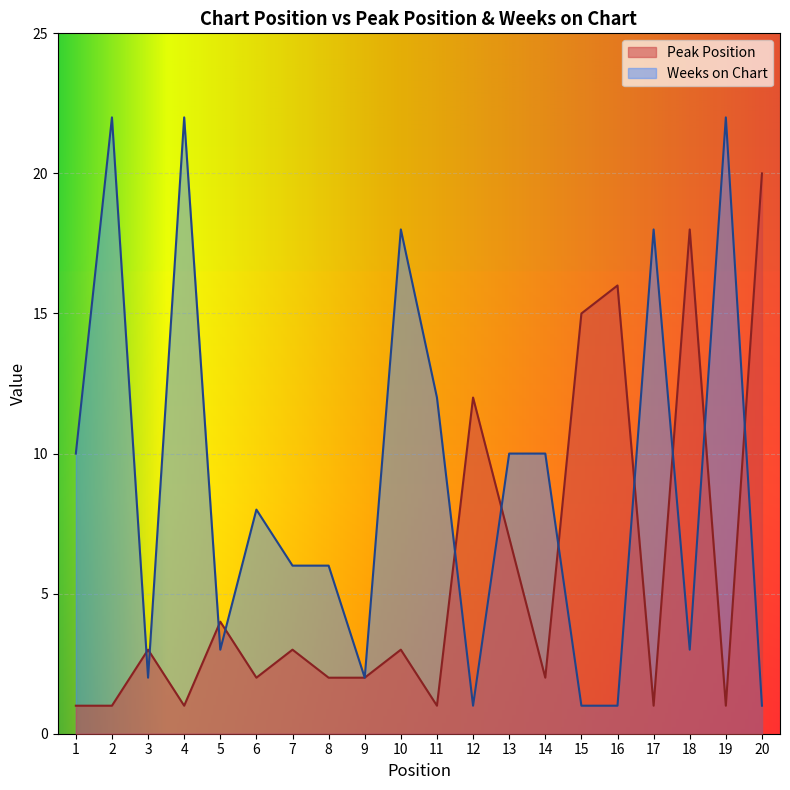

Count the number of data series in this chart.

2